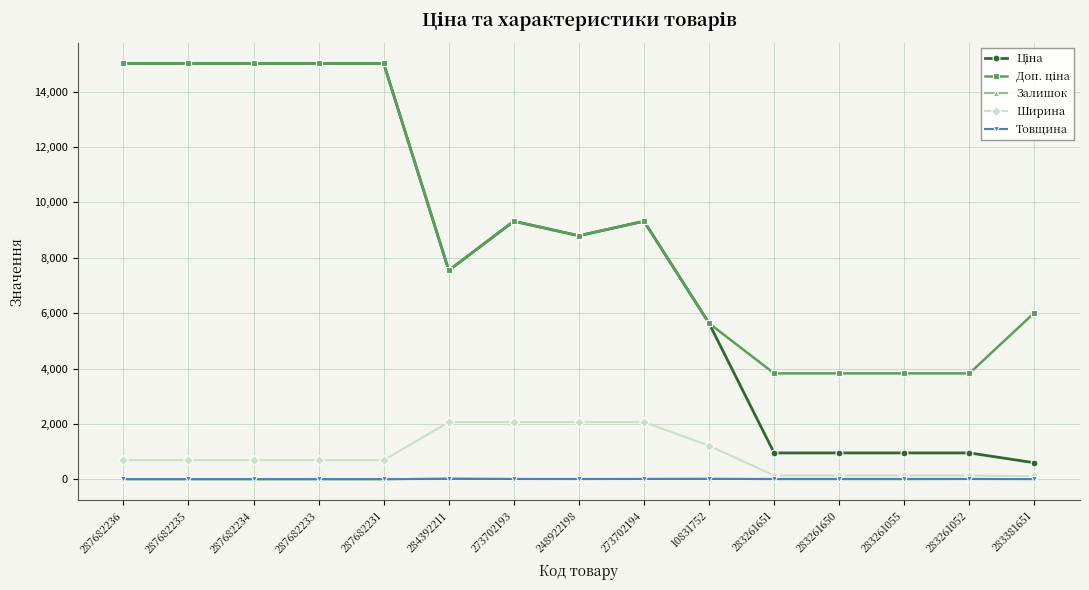

The Ширина series shows 662.8 at 273702194. True or false?

False